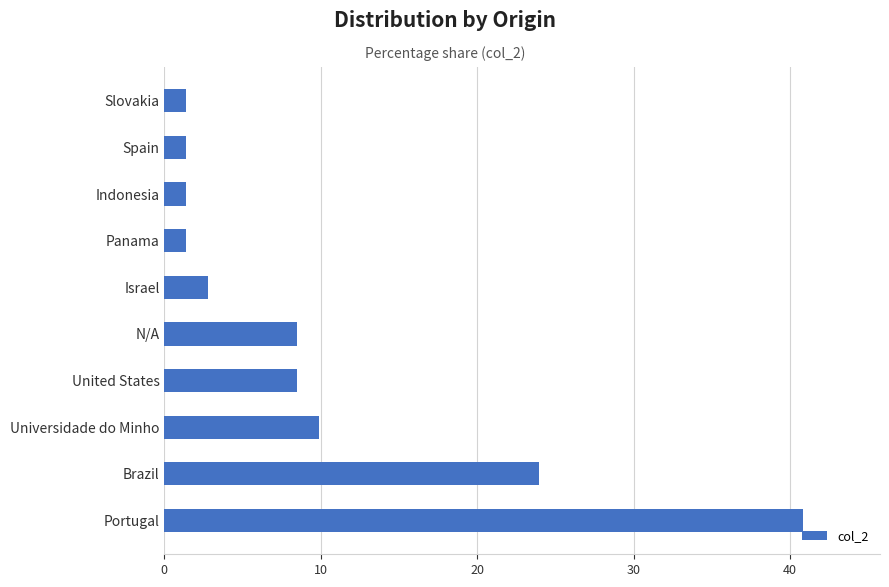

What is the difference between the values at Universidade do Minho and Portugal?

31.0